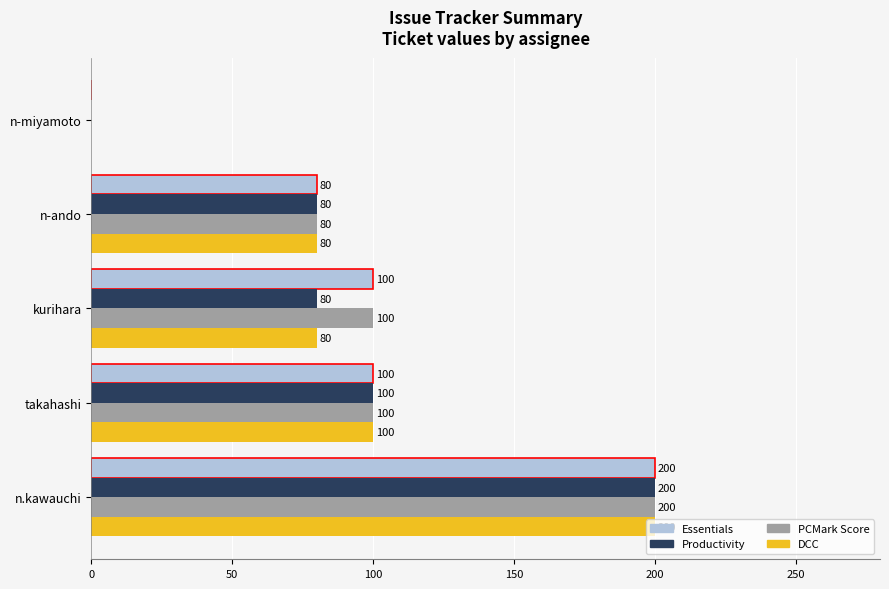

What is the sum of all Productivity values?

460